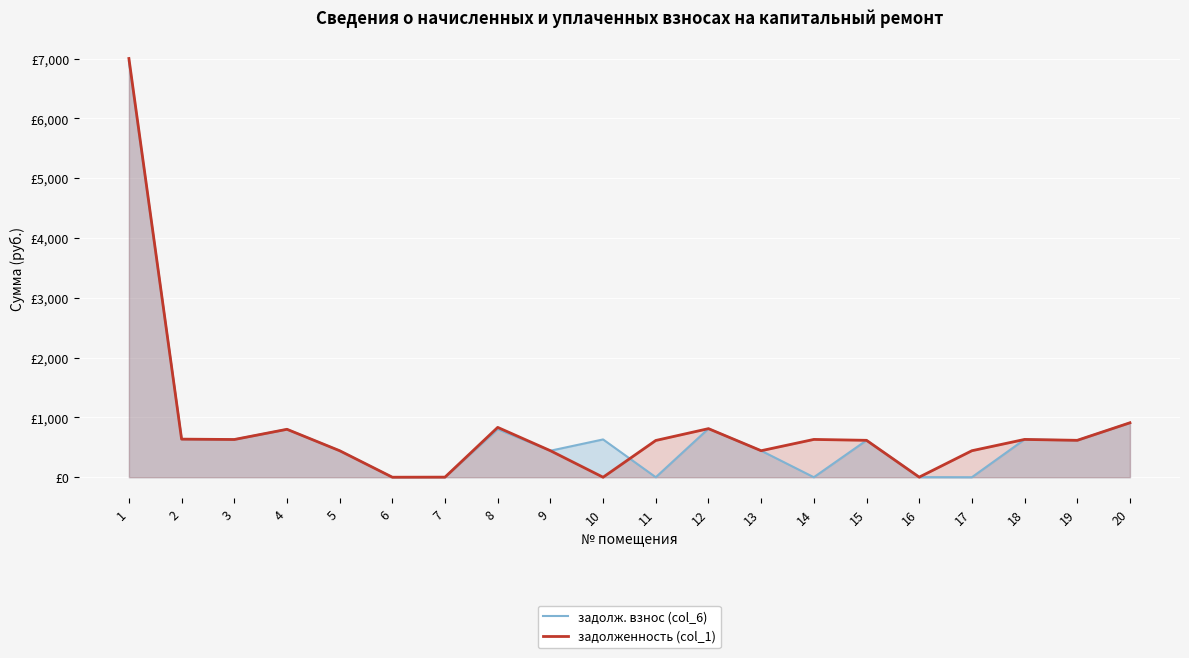

The value of задолж. взнос (col_6) at 4 is 1339.8. True or false?

False